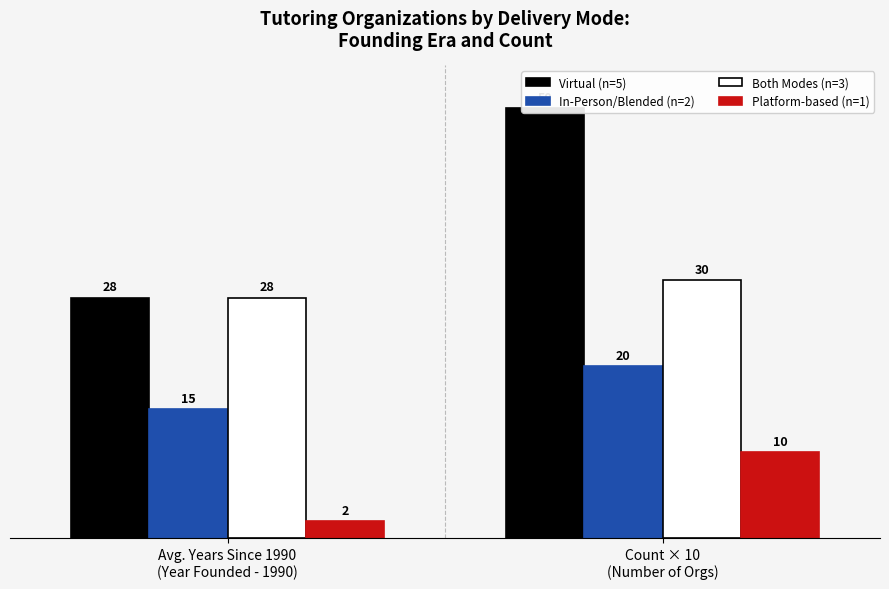

What is the approximate value of Virtual (n=5) at Count × 10
(Number of Orgs), to the nearest 5?

50